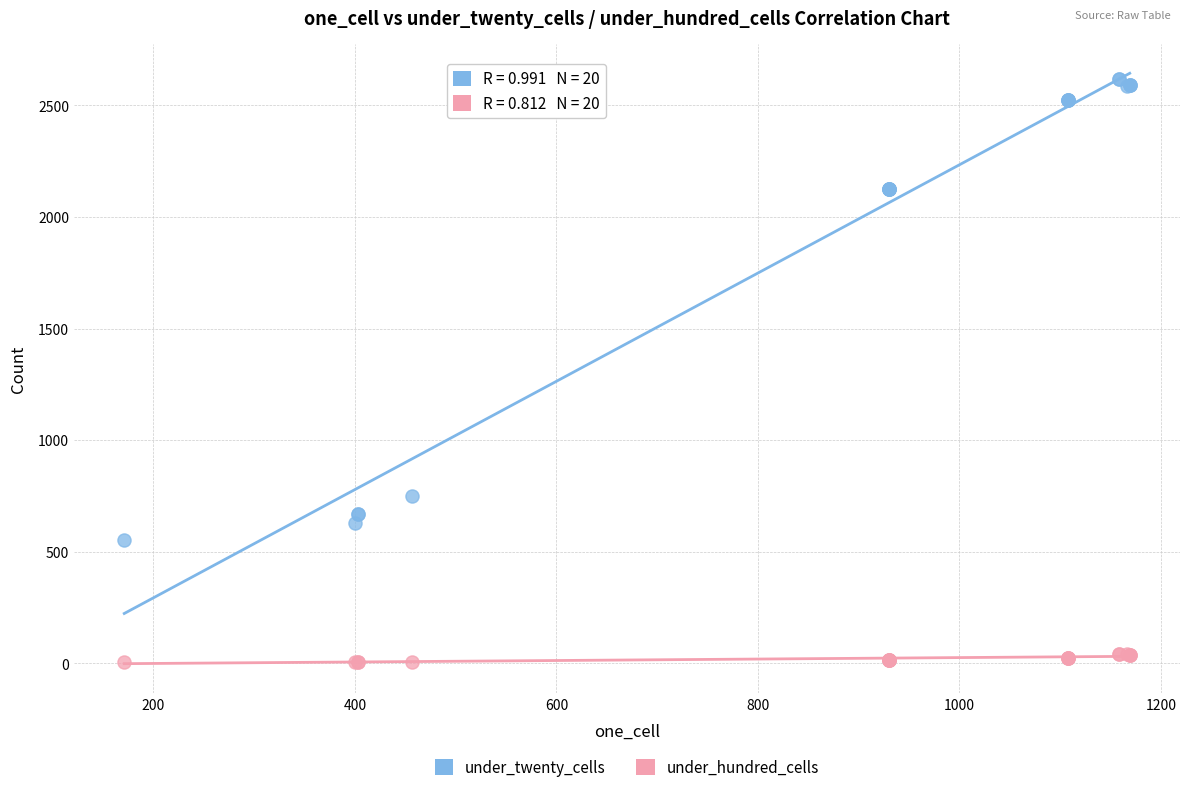

Across all series, what Y value is closest to 1313?

752